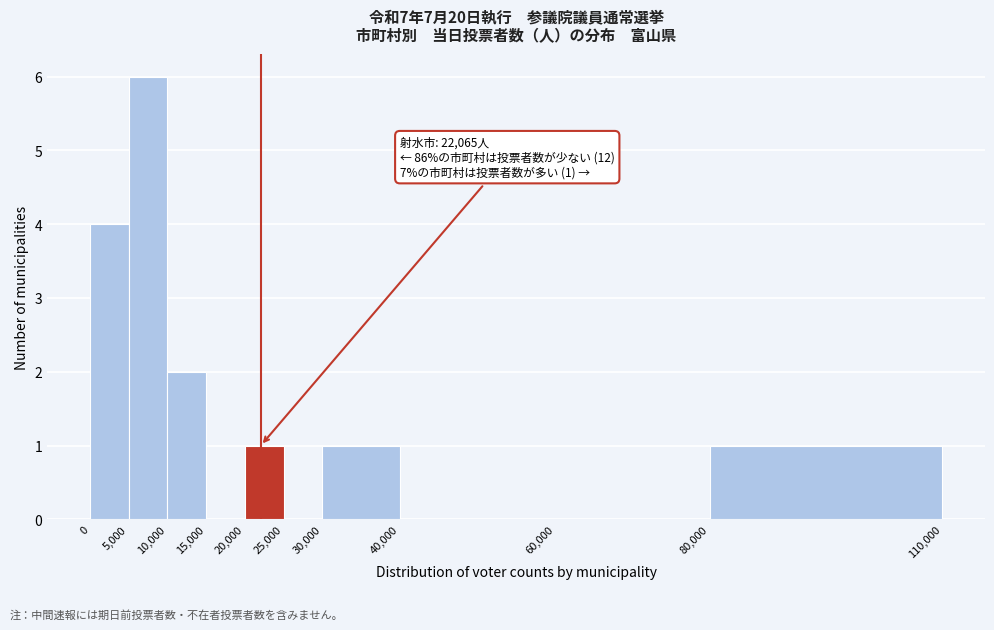

Which range on the x-axis has the tallest bar?

5,000 to 10,000